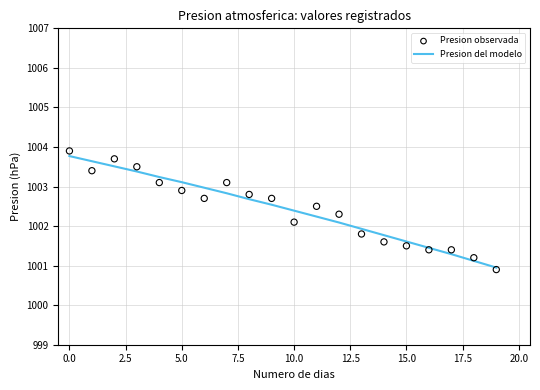

Which series has the widest spread of Y values?

Presion observada